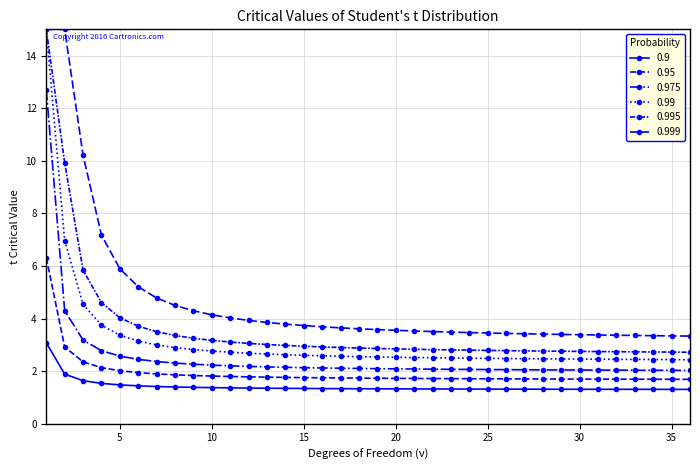

What is the value of the 0.975 point at the 17th from the left?

2.1